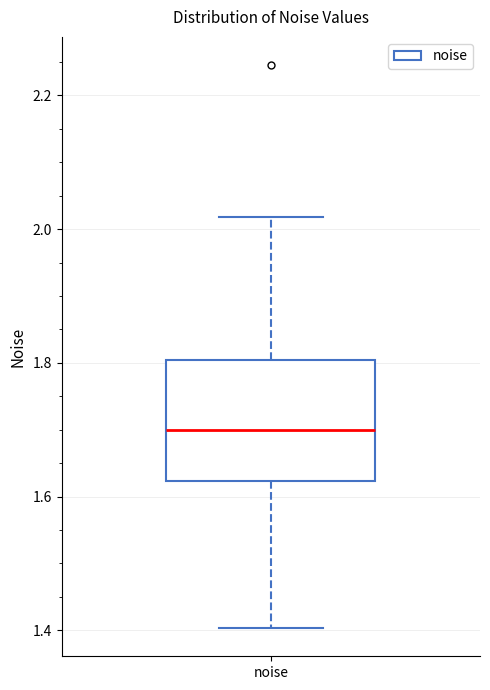

Where does the lower whisker of the box for noise end on the y-axis? The values are not printed on the chart, so give them approximately, as read against the axis.

1.40